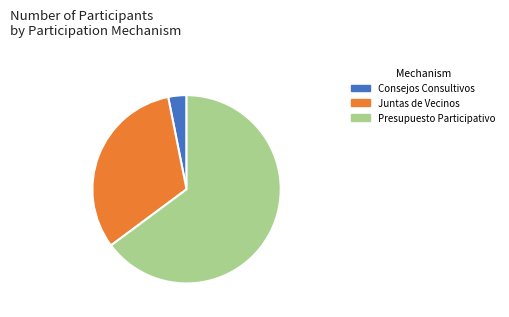

Is there any slice that represents more than half of the pie?

Yes